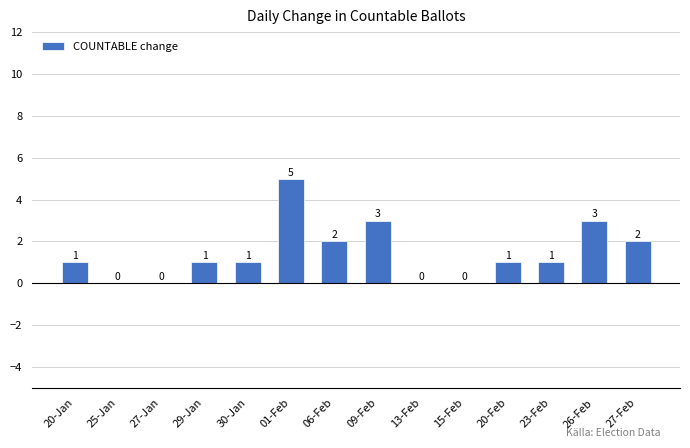

Which label corresponds to the largest value in the chart?

01-Feb